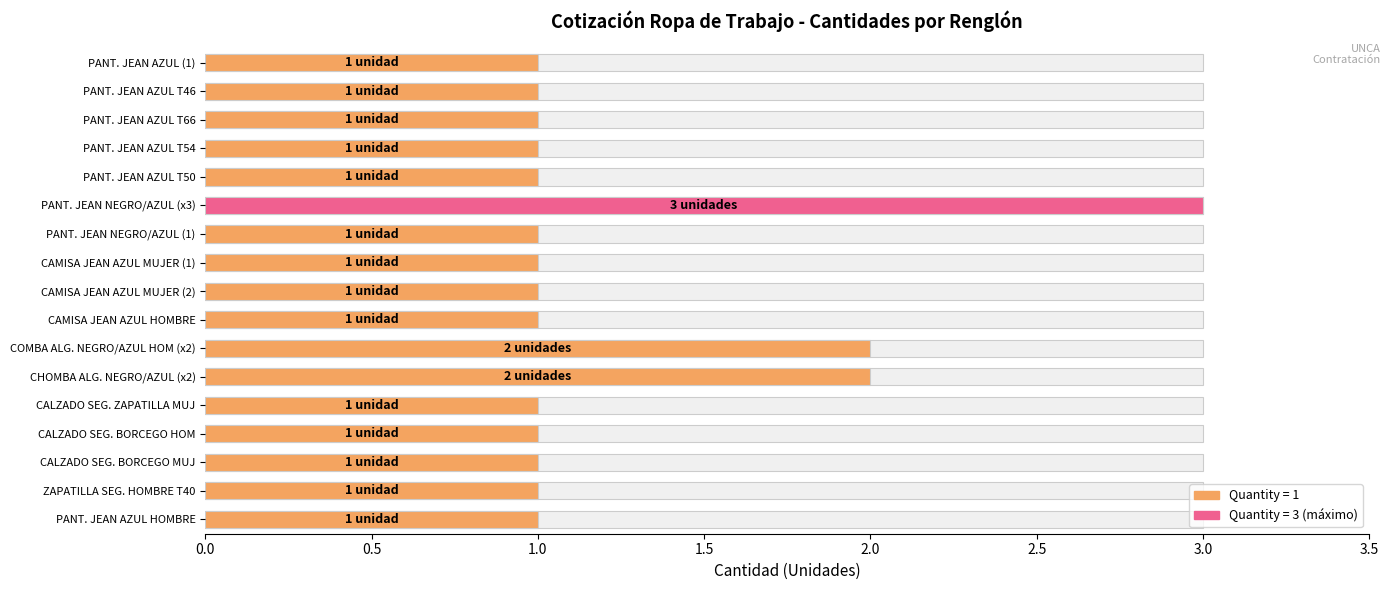

What is the minimum value shown in the chart?

1